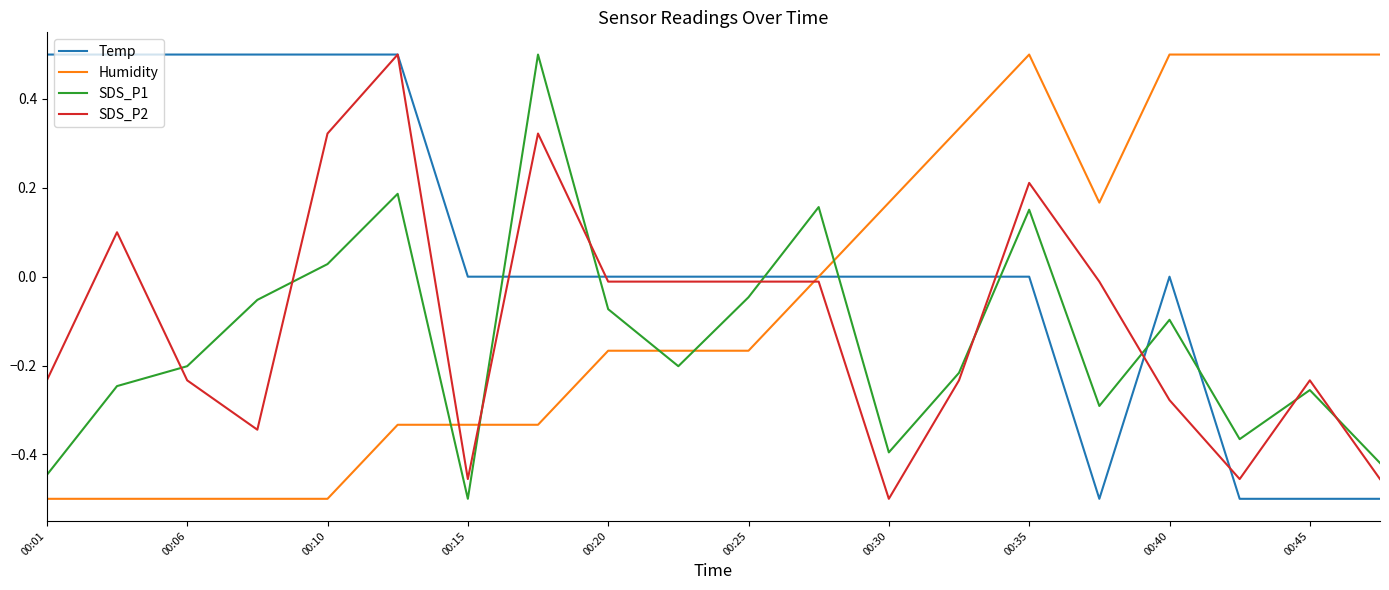

What is the highest value of the Humidity series?

0.5